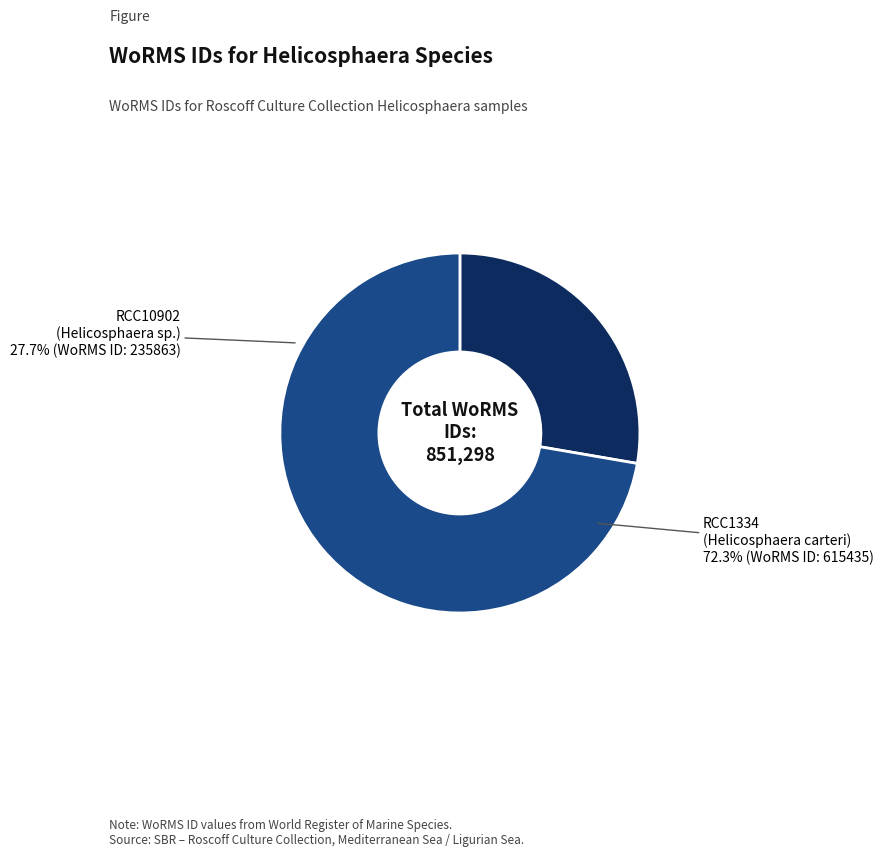

Is it true that RCC10902 is 28% of the pie?

True